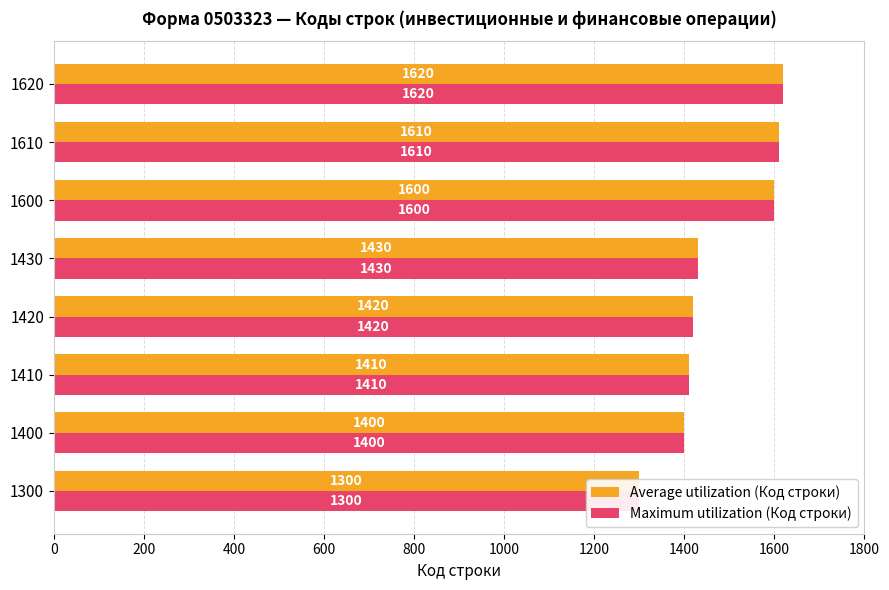

The Average utilization (Код строки) series shows 2298 at 1600. True or false?

False